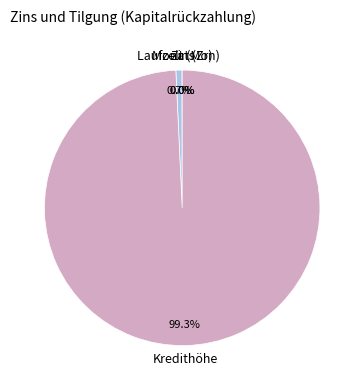

How much of the chart is everything except Kredithöhe?

0.7%